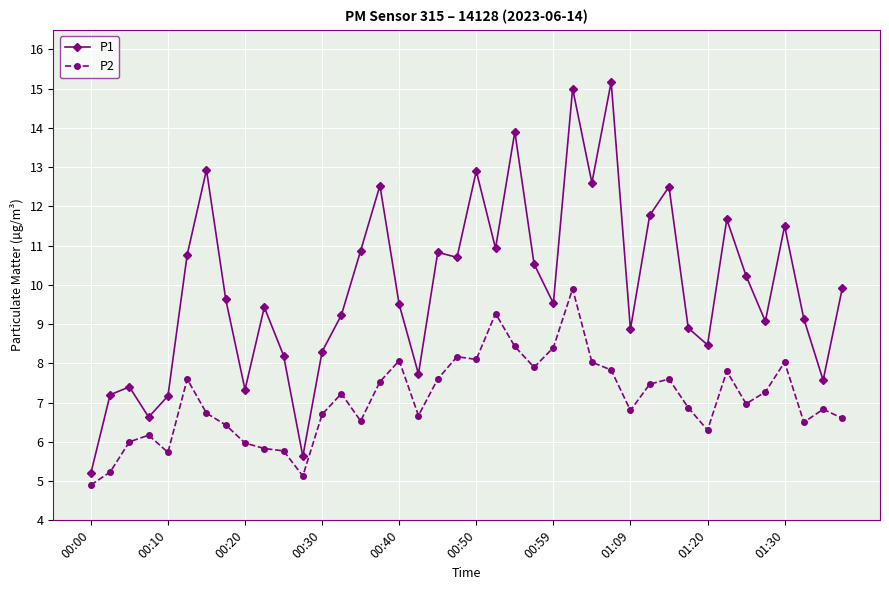

Which series has the largest total across all categories?

P1